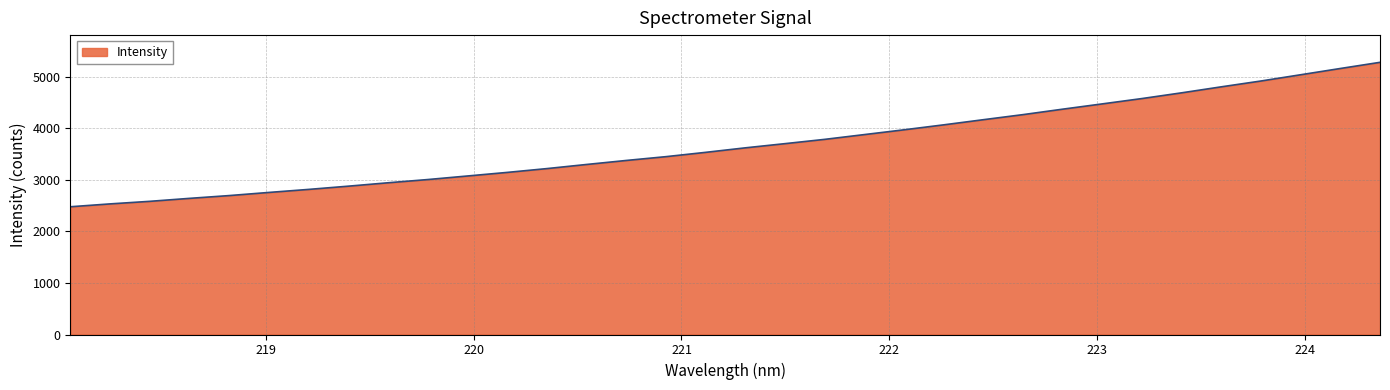

How many categories are shown in the chart?

34